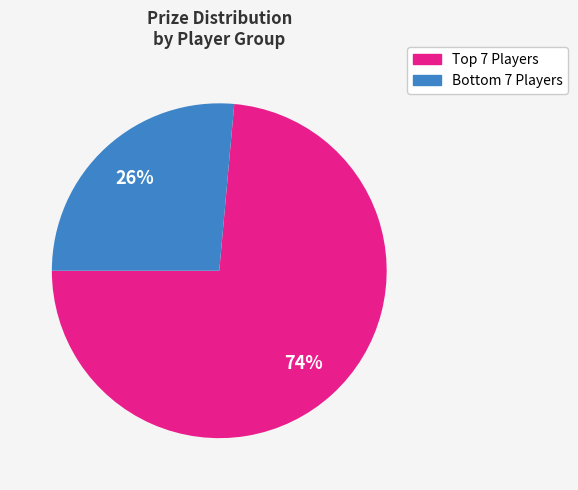

How many slices are in this pie chart?

2